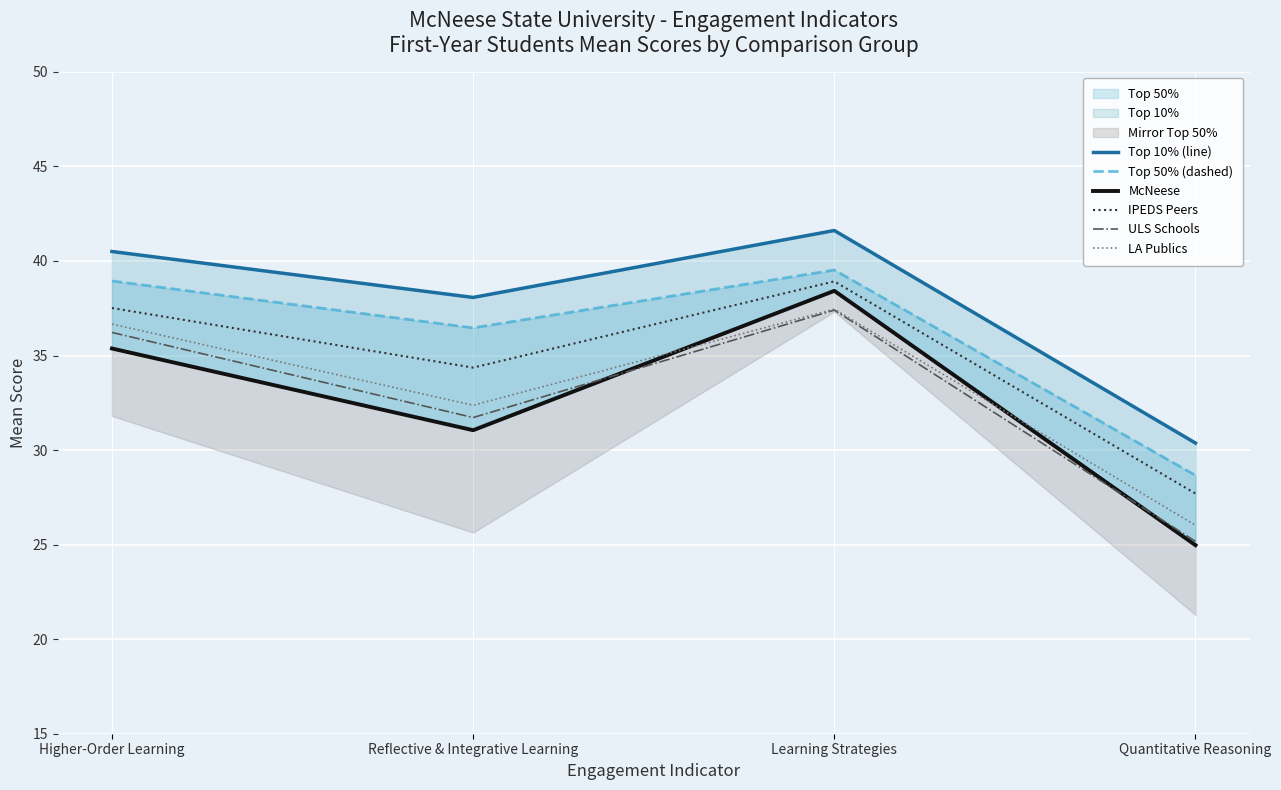

At which label is IPEDS Peers closest to 33?

Reflective & Integrative Learning